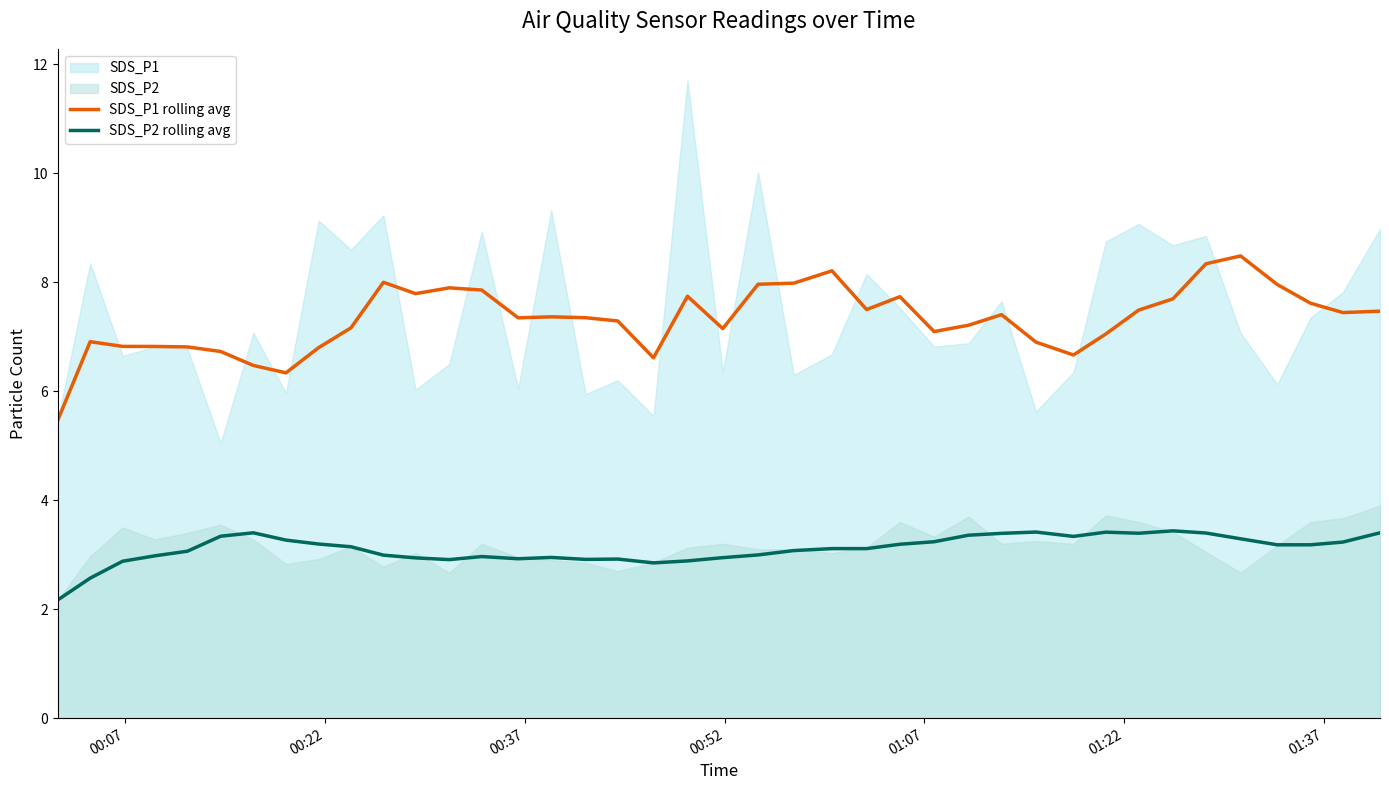

True or false: SDS_P1 rolling avg and SDS_P2 rolling avg intersect in this chart.

False